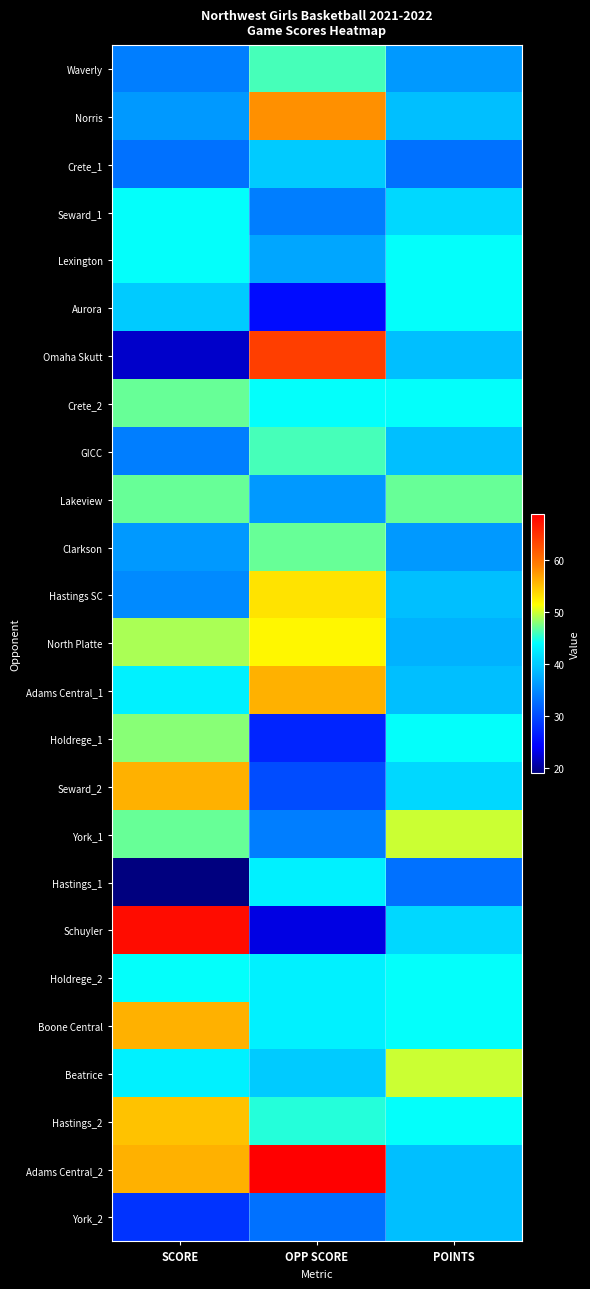

What is the maximum value shown in the chart?

69